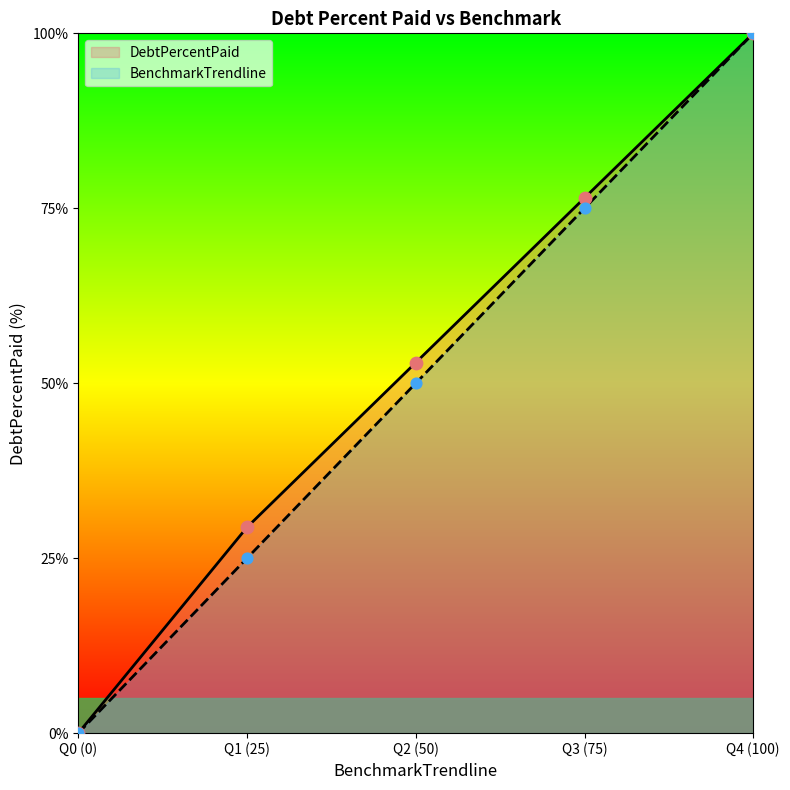

At which category is the sum across all series the highest?

Q4 (100)